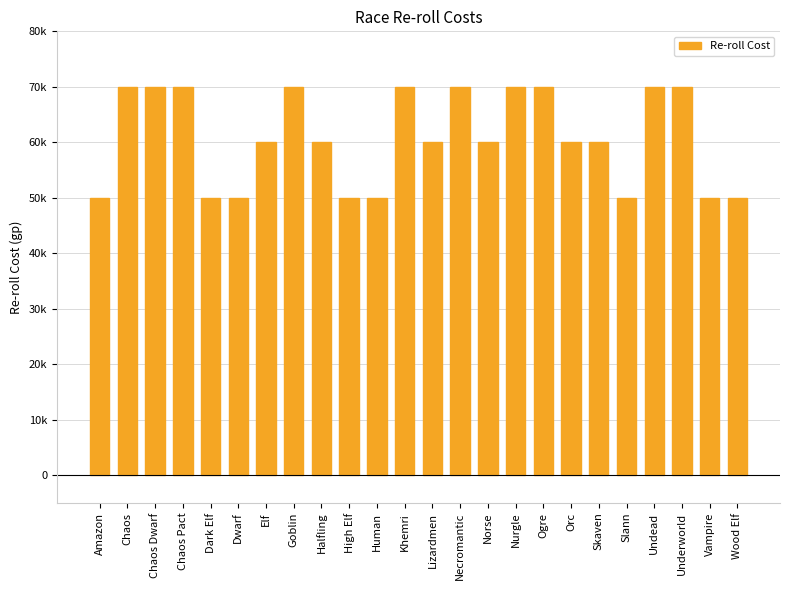

Rank the categories by value from lowest to highest.

Amazon, Dark Elf, Dwarf, High Elf, Human, Slann, Vampire, Wood Elf, Elf, Halfling, Lizardmen, Norse, Orc, Skaven, Chaos, Chaos Dwarf, Chaos Pact, Goblin, Khemri, Necromantic, Nurgle, Ogre, Undead, Underworld